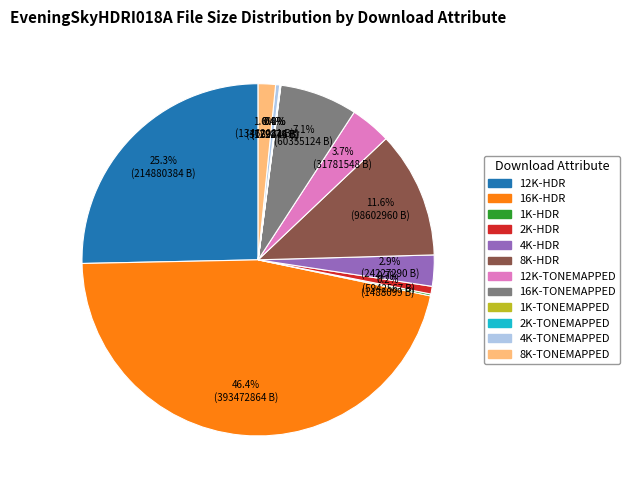

Combined, what portion of the pie is 4K-HDR and 2K-HDR?

3.6%